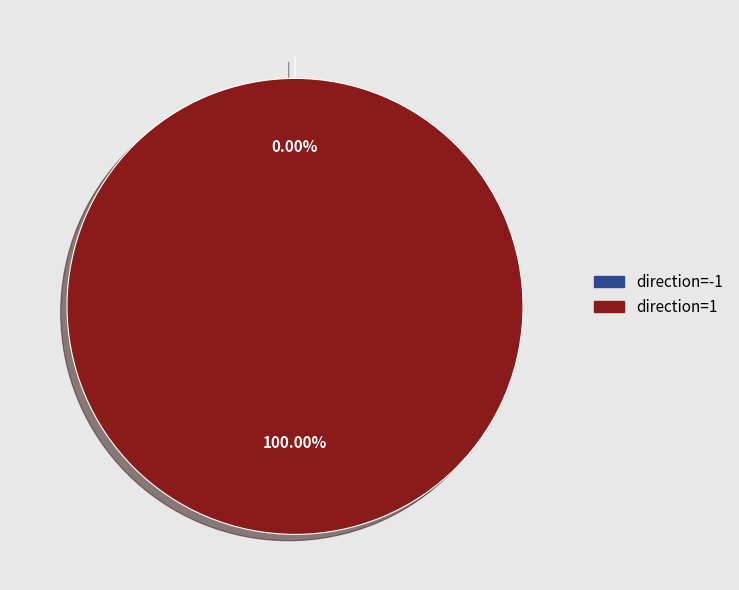

Combined, do direction=1 and direction=-1 account for over 50%?

Yes